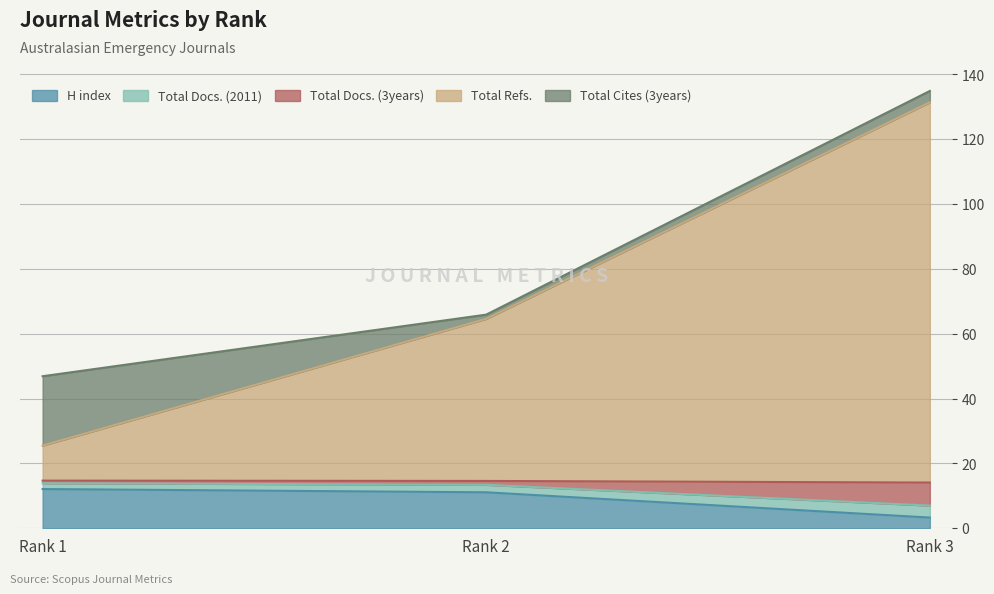

At which label does H index reach its minimum?

Rank 3